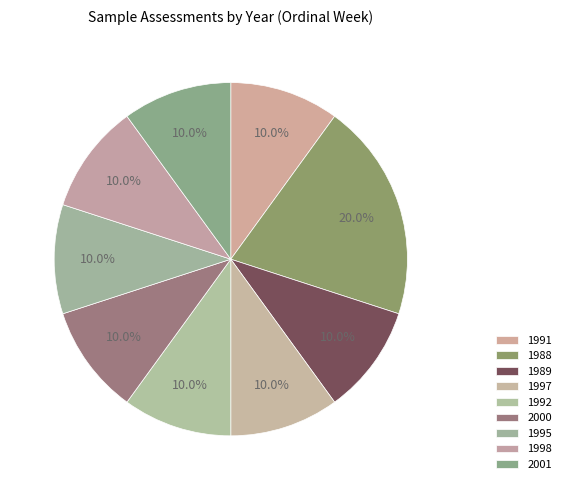

Is there any slice that represents more than half of the pie?

No